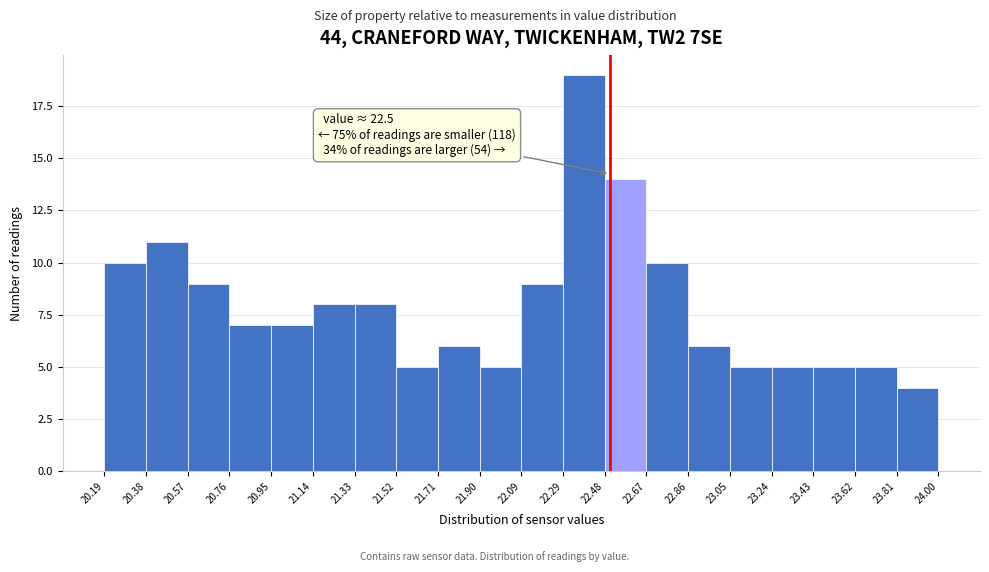

Over which range of the x-axis is the bar tallest?

22.29 to 22.48